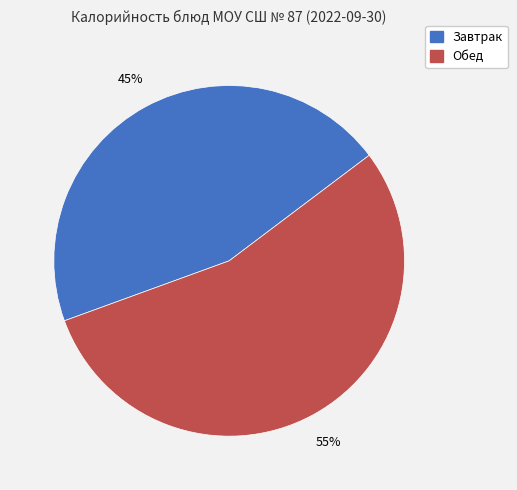

Is there a majority slice in this chart?

Yes